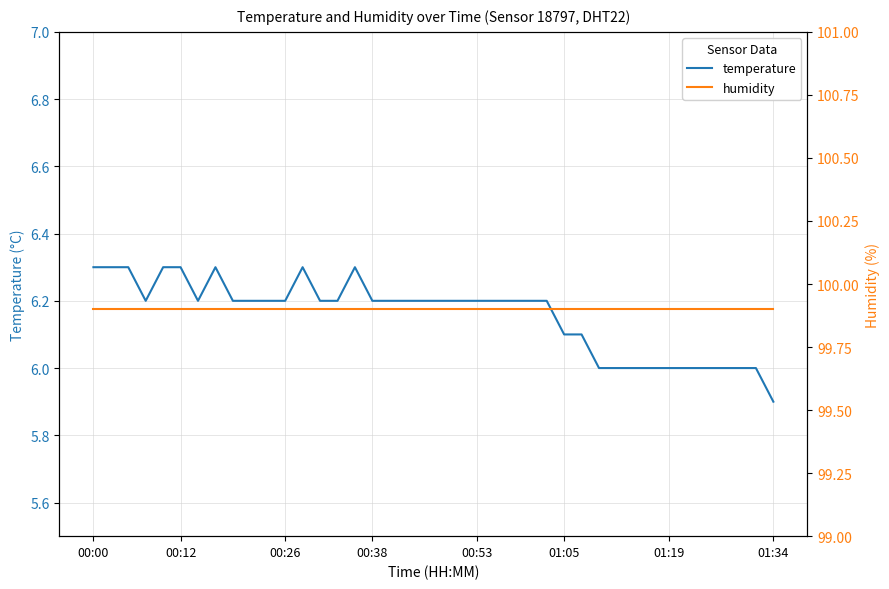

What is the highest value of the temperature series?

6.3